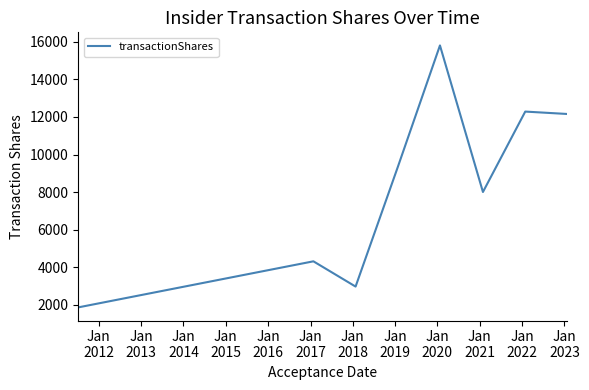

Count the number of data series in this chart.

1